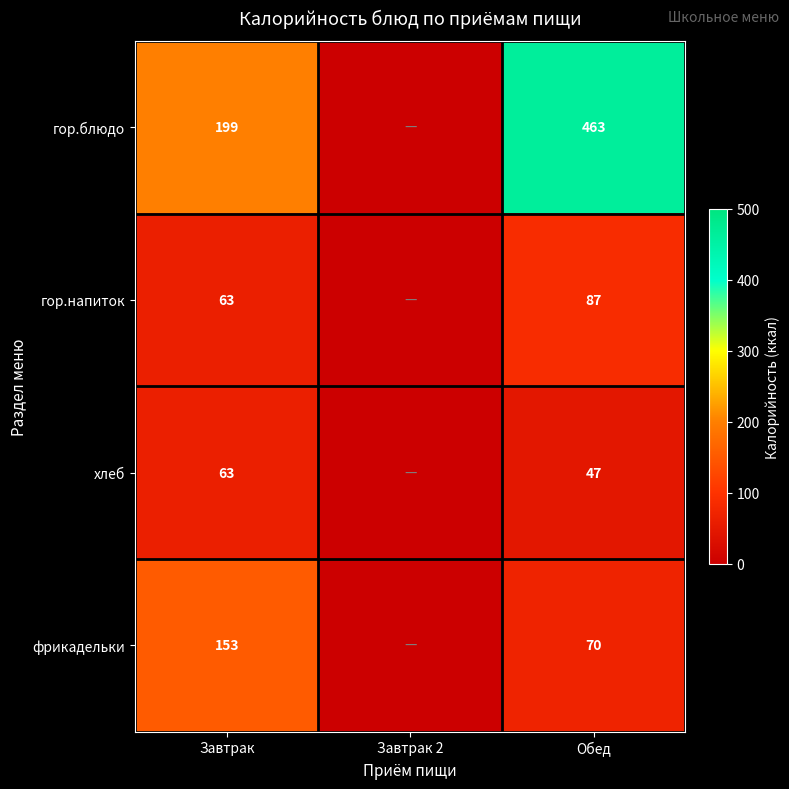

What is the difference between the гор.напиток values at Обед and Завтрак?

24